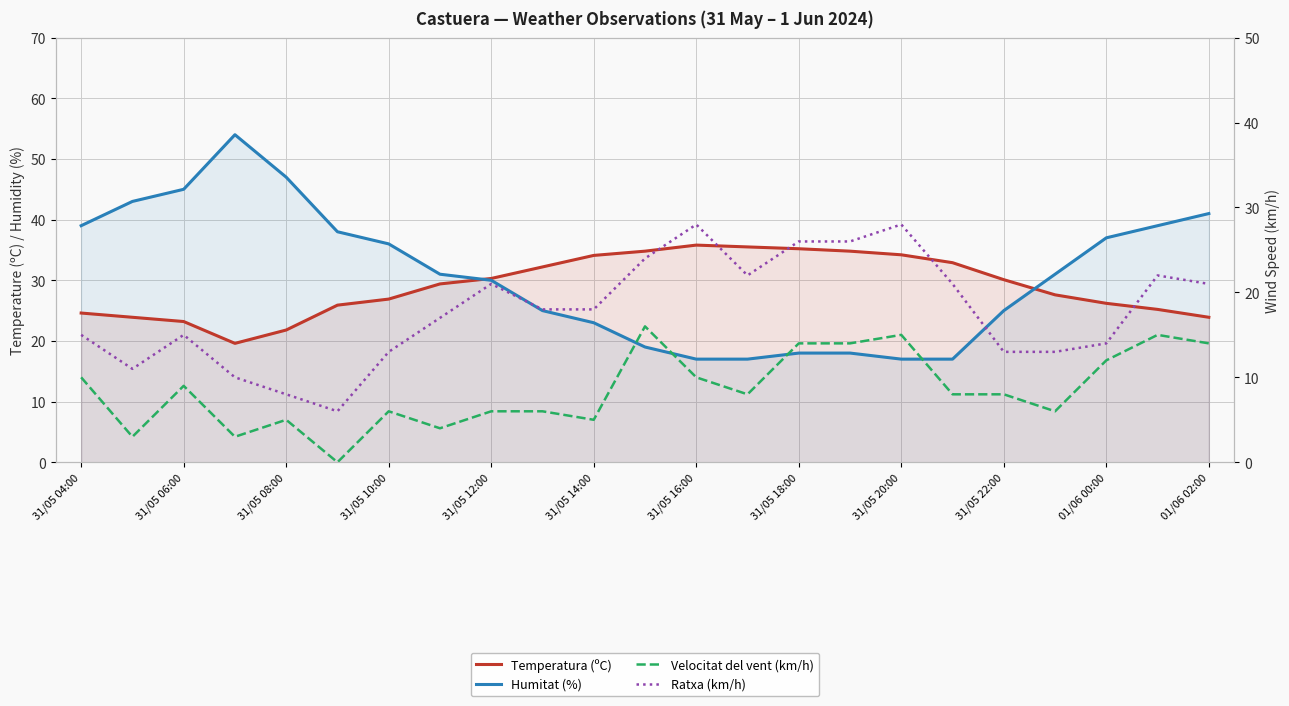

Does the chart display data point markers on the line(s)?

No